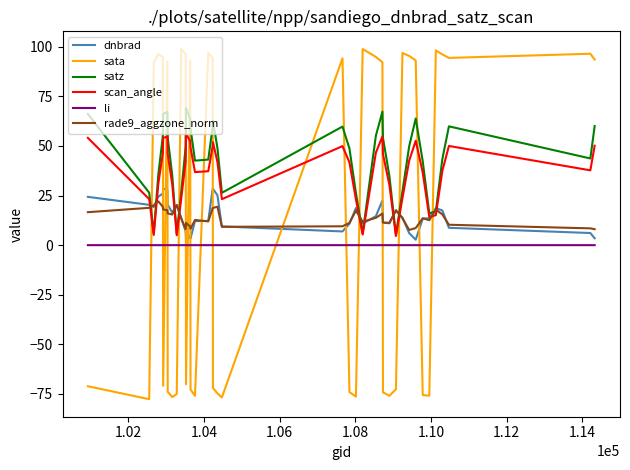

What is the lowest value of the satz series?

5.2